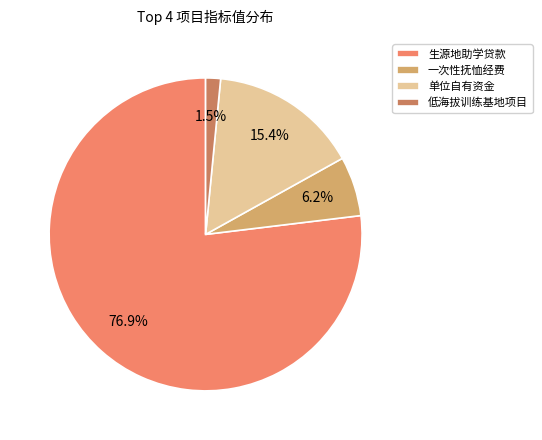

The 单位自有资金 slice represents 15% of the pie. True or false?

True